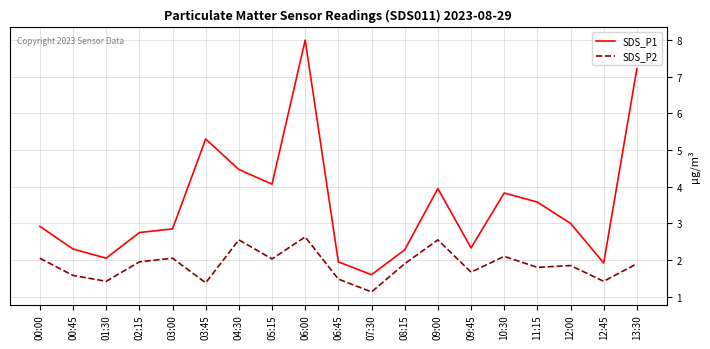

What is the approximate value of SDS_P2 at 01:30?

1.4